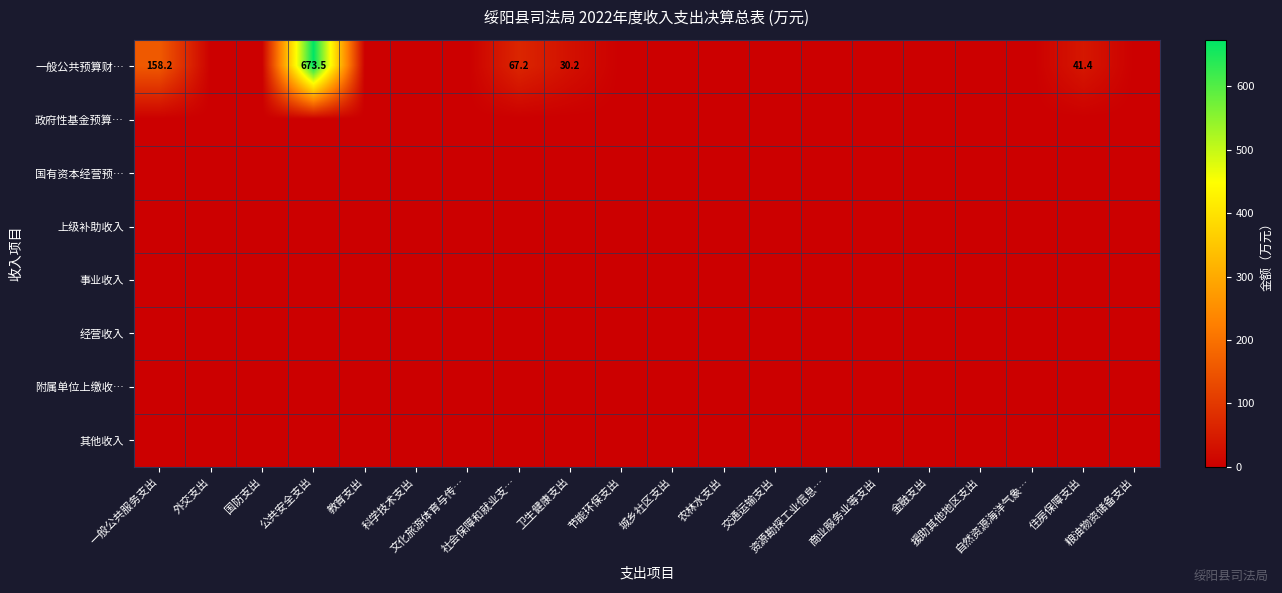

Which series changed the most between 一般公共服务支出 and 金融支出?

一般公共预算财…